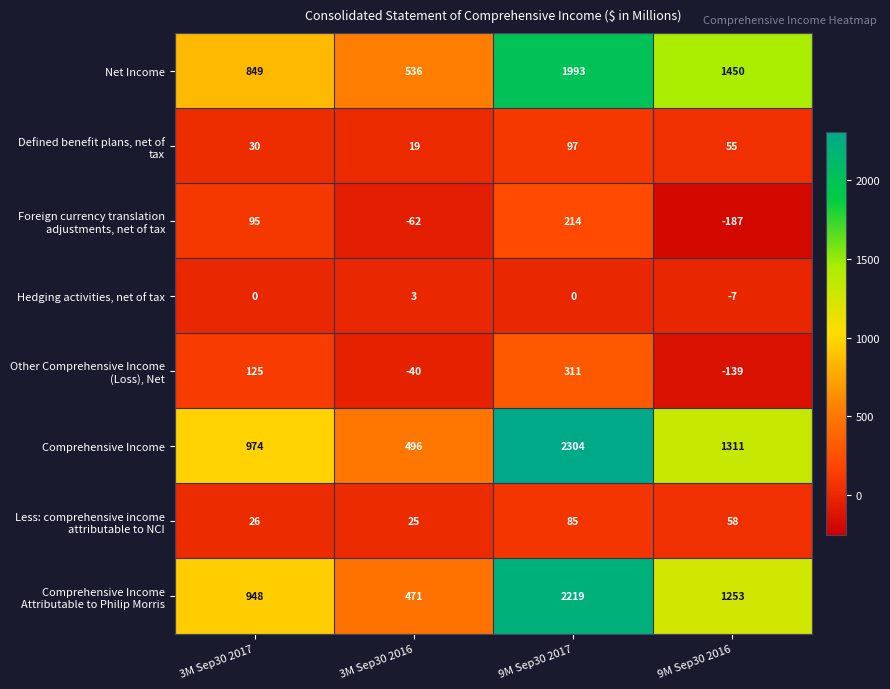

What is the spread (max minus min) of values at 3M Sep30 2016?

598